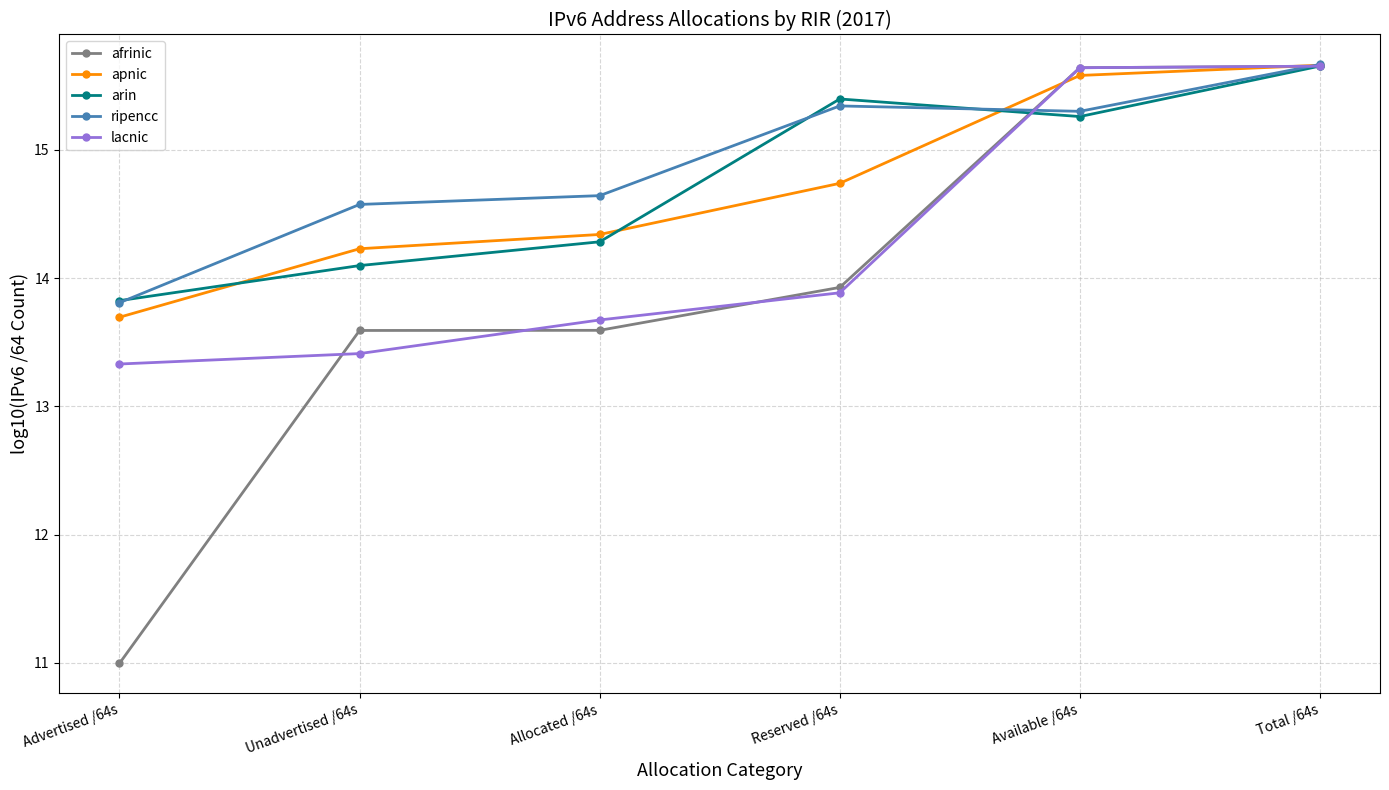

What is the sum of the lacnic values at Reserved /64s and Allocated /64s?

27.6